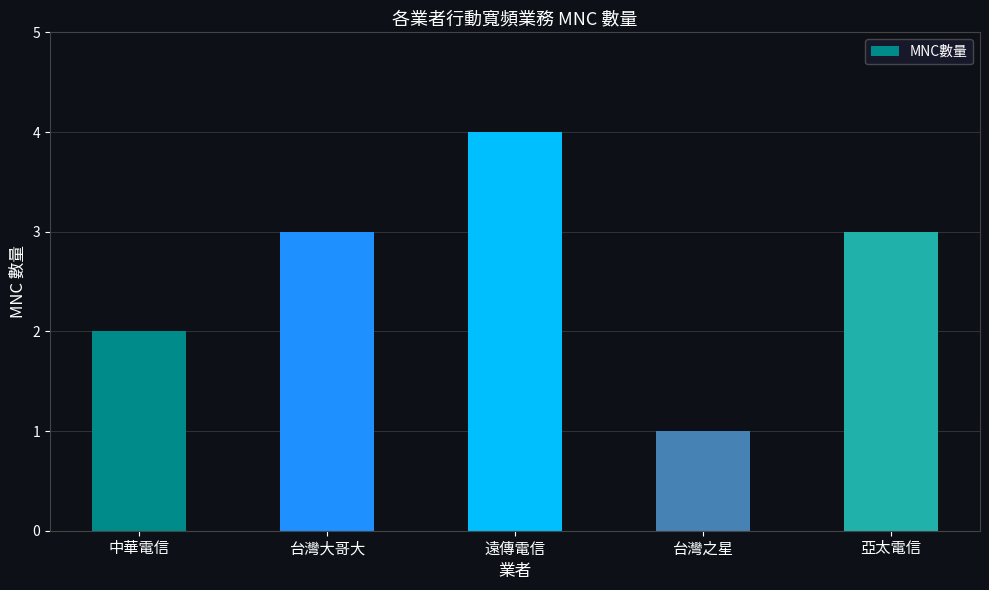

Count the values in the range 2 to 3.

3